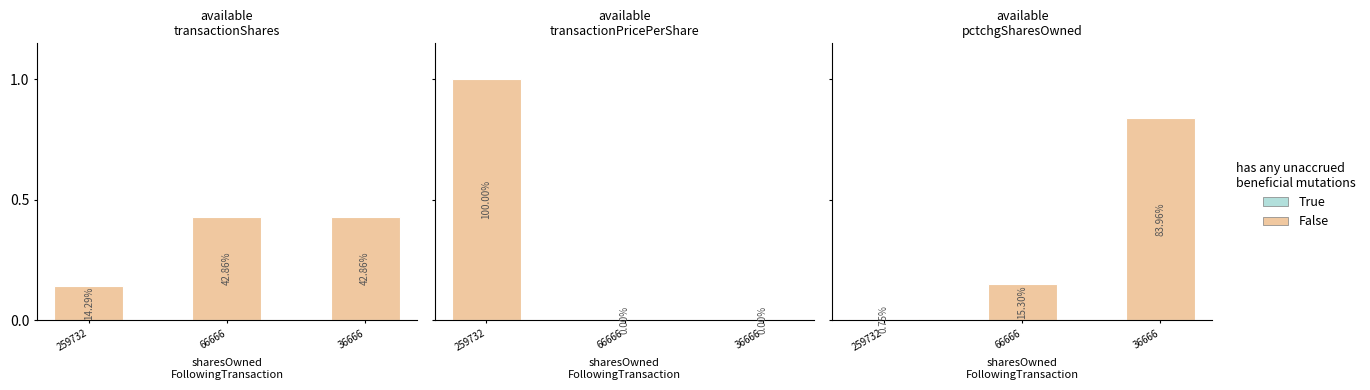

What is the average value?

0.3